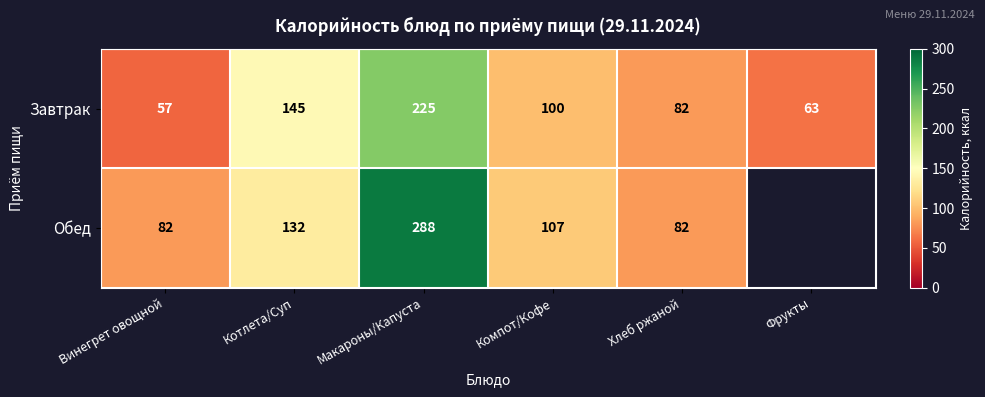

What is the sum of all Завтрак values?

672